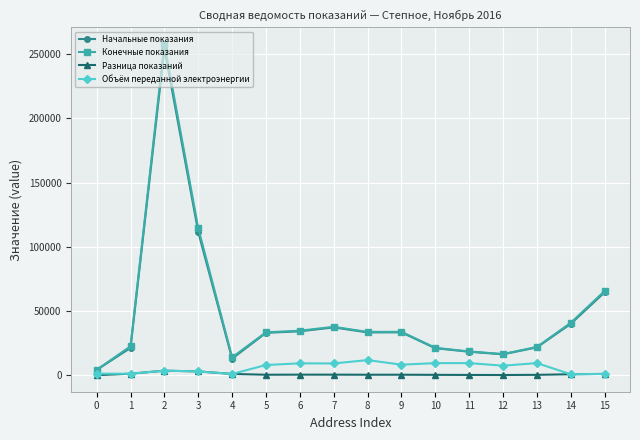

Is this an area chart (filled region under the line)?

No